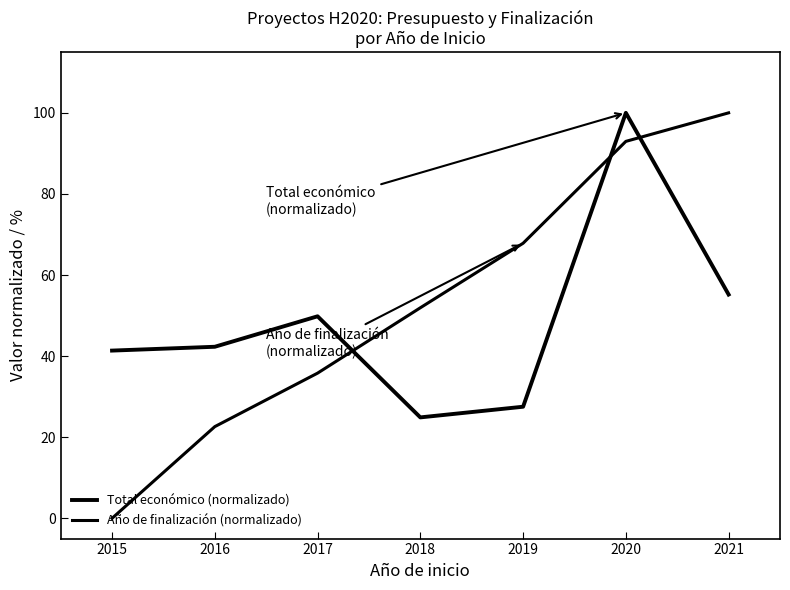

How many lines are shown in the chart?

2